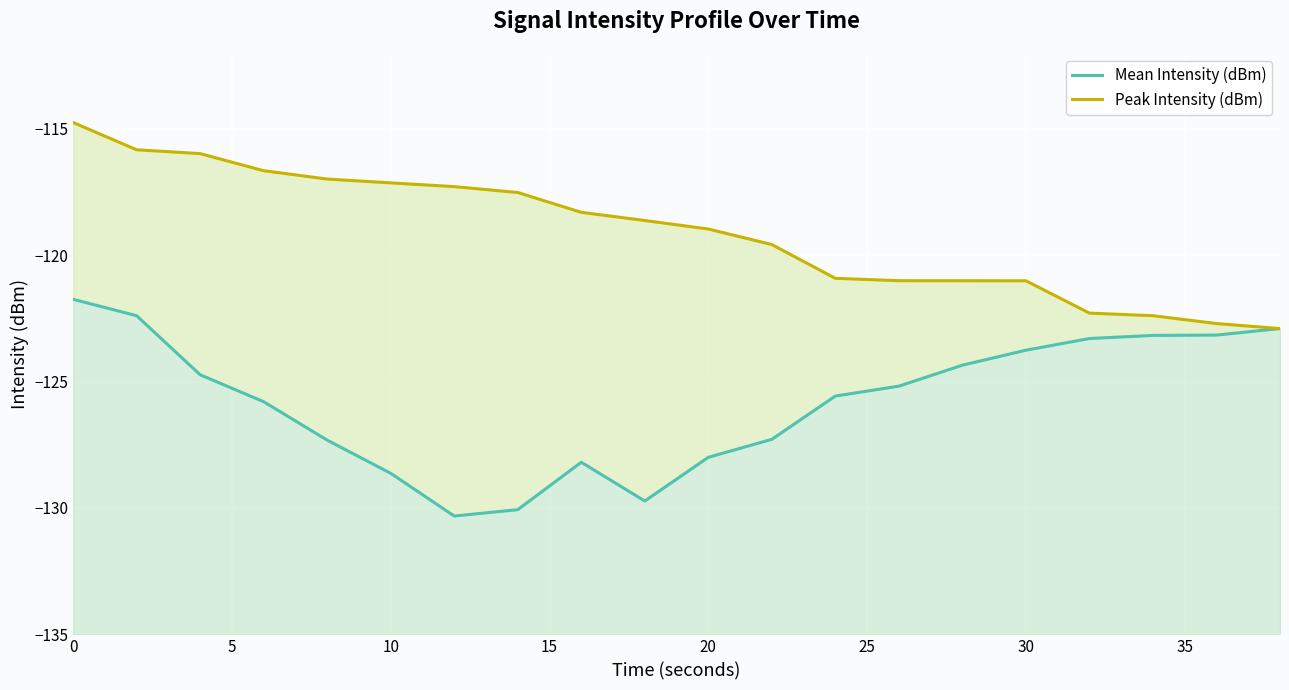

How many values in the Mean Intensity (dBm) series exceed -125?

9